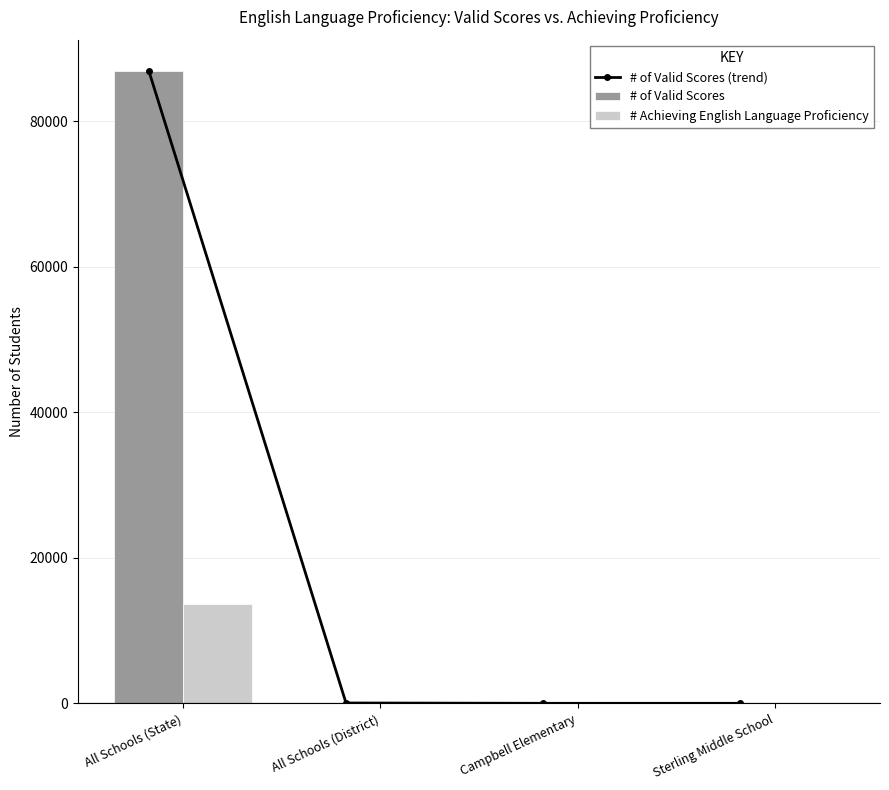

True or false: # Achieving English Language Proficiency has a value of 8428 at All Schools (State).

False